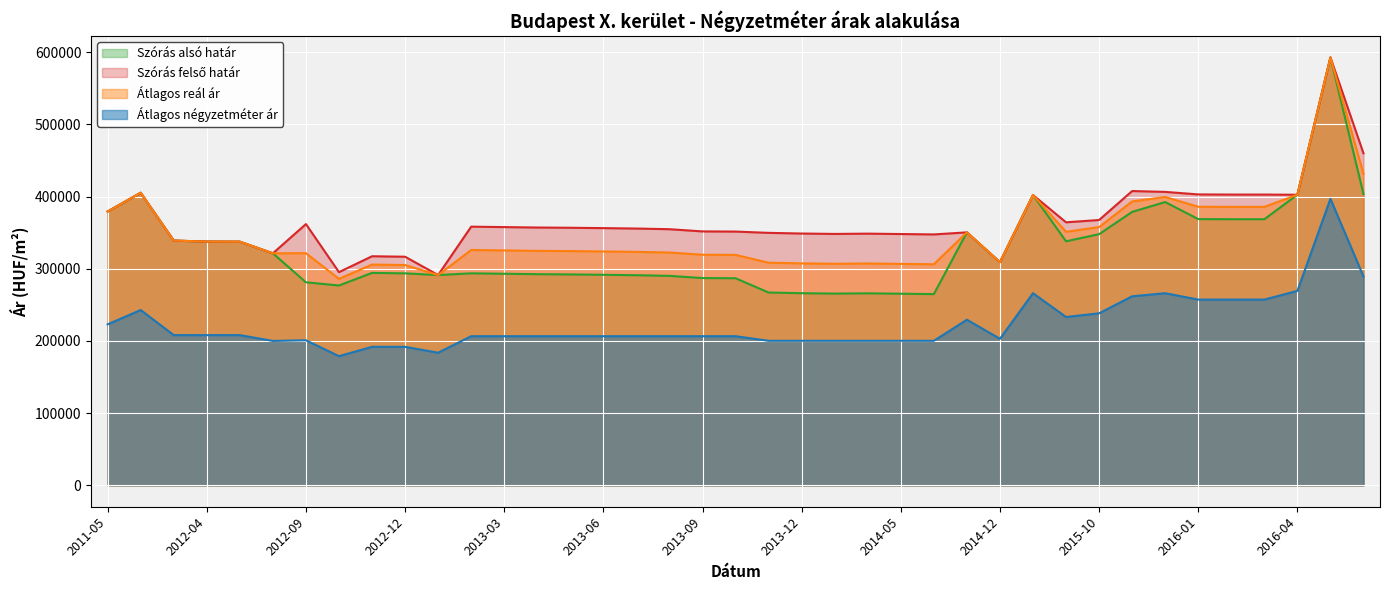

What is the value of the Átlagos négyzetméter ár point at the 18th from the left?

206560